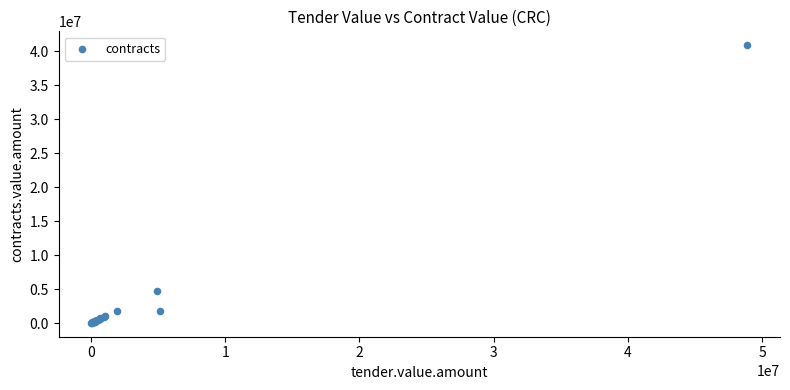

What Y value in the scatter plot is closest to 20473222?

4771000